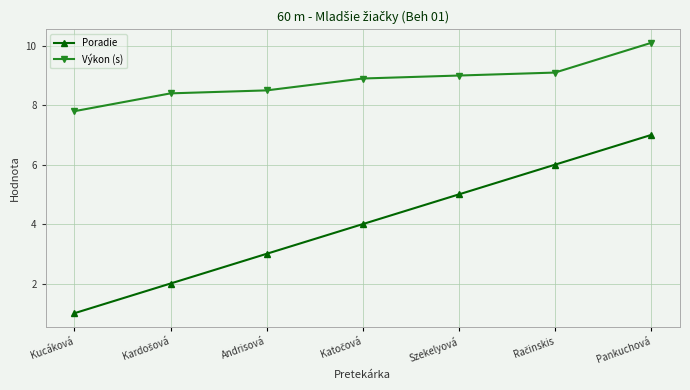

Which series has the widest spread of values?

Poradie